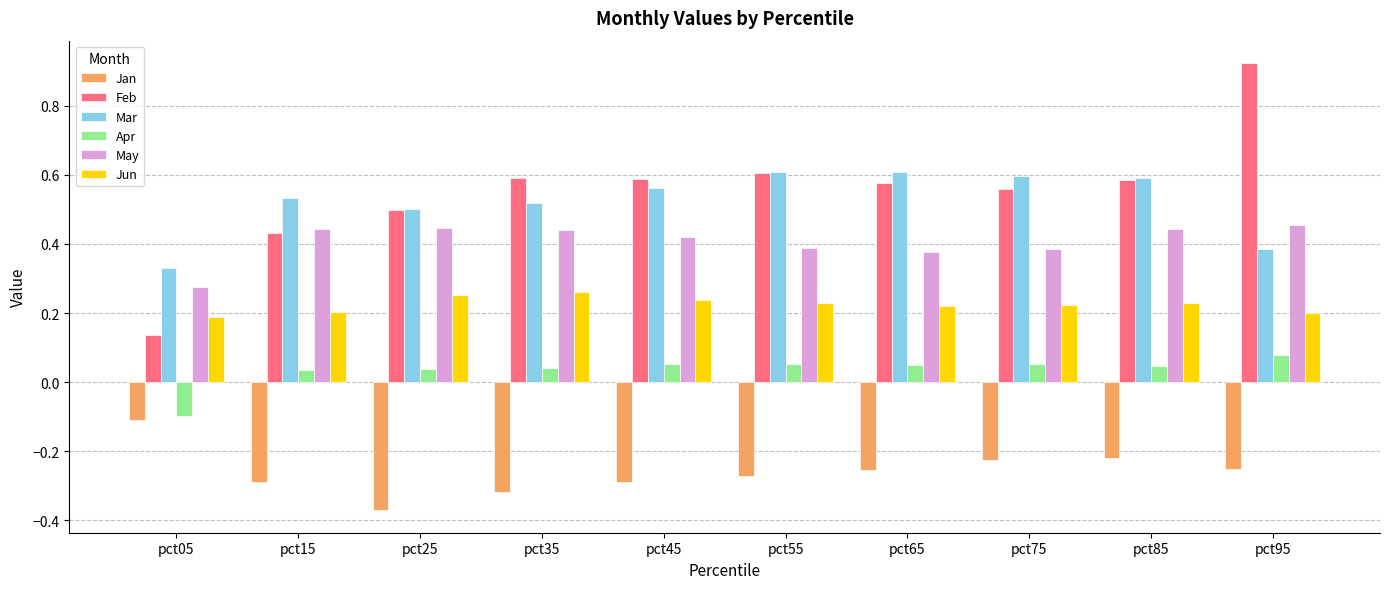

The Jun series shows 0.1 at pct95. True or false?

False